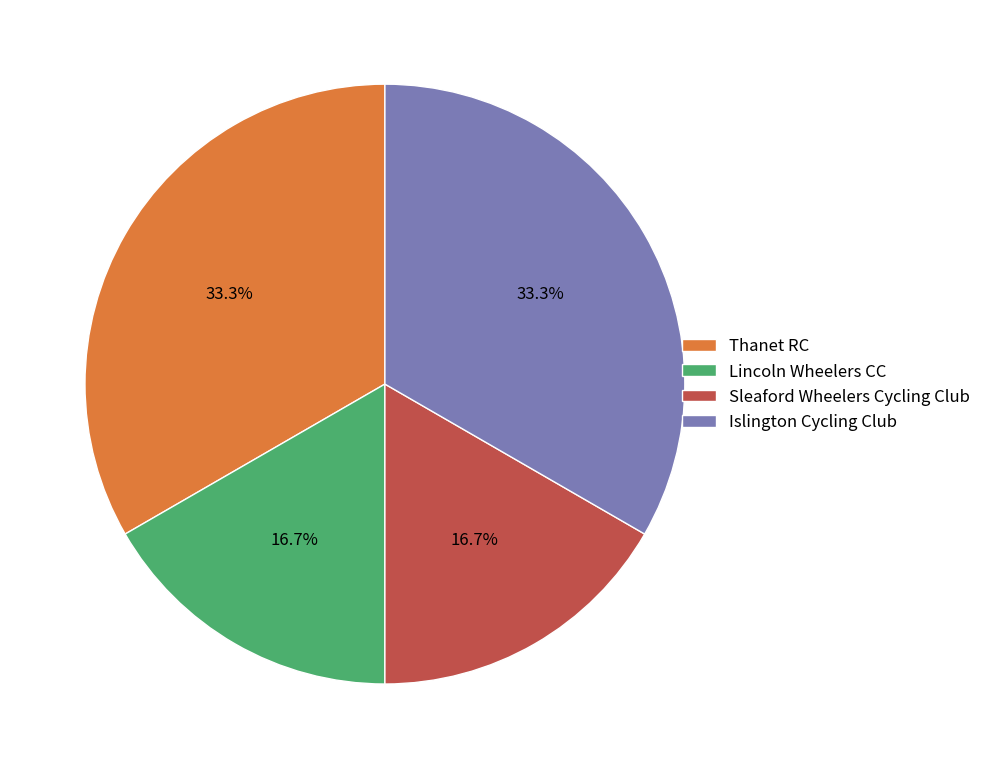

To the nearest percent, what portion does Islington Cycling Club represent?

33%